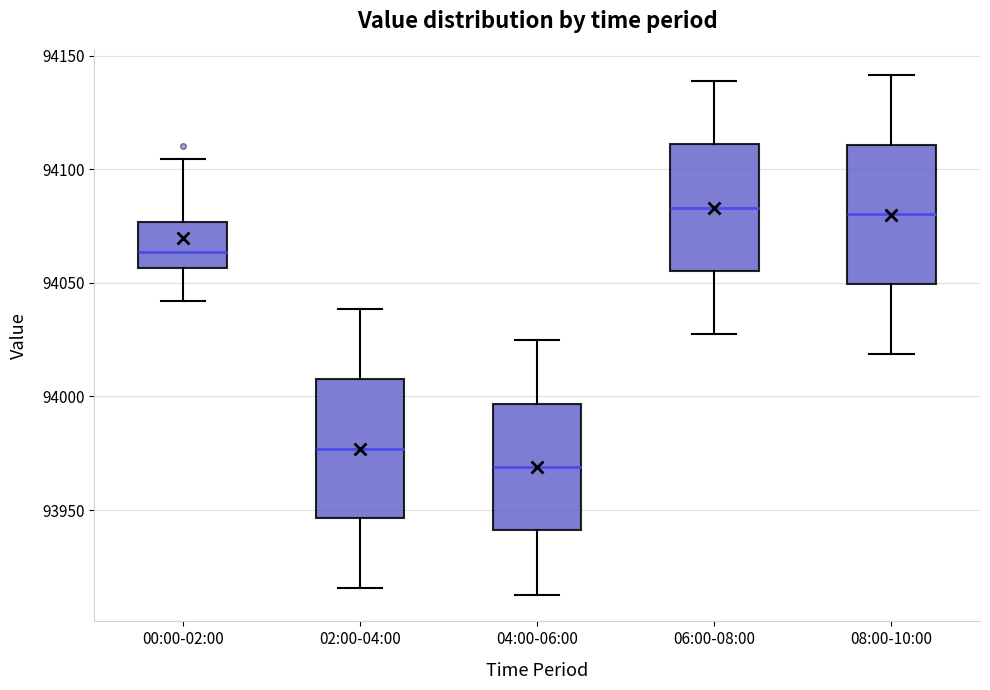

Where does the upper whisker of the box for 08:00-10:00 end on the y-axis? The values are not printed on the chart, so give them approximately, as read against the axis.

94140